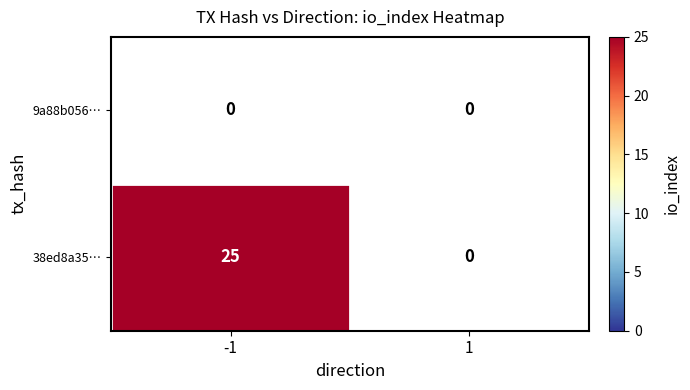

Rank the series by their maximum value, from lowest to highest.

9a88b056…, 38ed8a35…